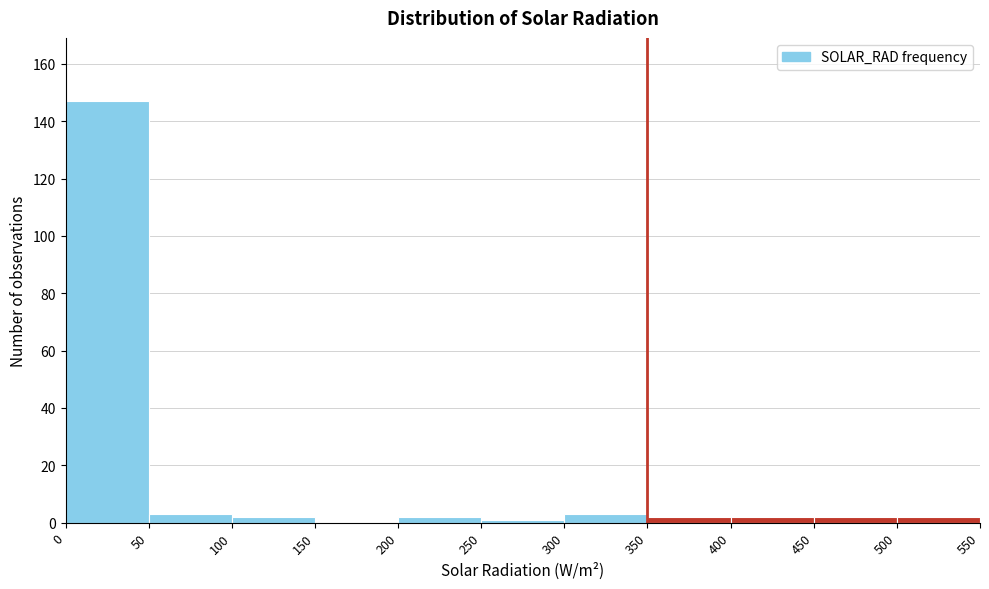

How tall is the bar that spans 100 to 150 on the x-axis? The values are not printed on the chart, so give them approximately, as read against the axis.

2